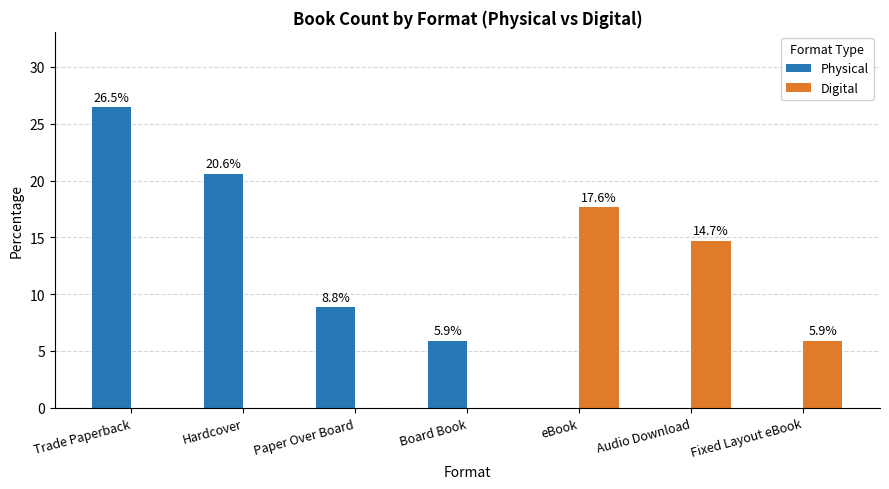

How many groups of bars are there?

7